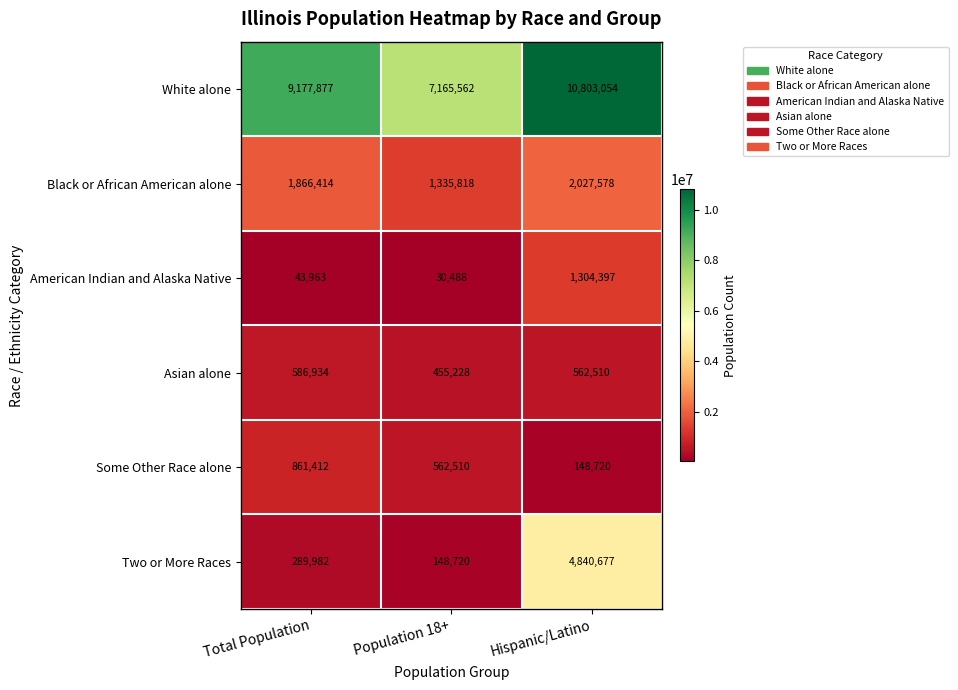

Reading left to right, what are all the values shown in this chart?

White alone: Total Population=9177877	Population 18+=7165562	Hispanic/Latino=10803054
Black or African American alone: Total Population=1866414	Population 18+=1335818	Hispanic/Latino=2027578
American Indian and Alaska Native: Total Population=43963	Population 18+=30488	Hispanic/Latino=1304397
Asian alone: Total Population=586934	Population 18+=455228	Hispanic/Latino=562510
Some Other Race alone: Total Population=861412	Population 18+=562510	Hispanic/Latino=148720
Two or More Races: Total Population=289982	Population 18+=148720	Hispanic/Latino=4840677